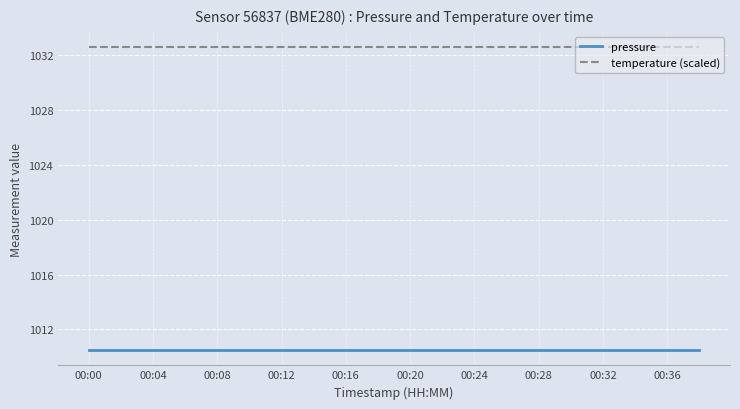

Rank the series by their average value, from lowest to highest.

pressure, temperature (scaled)